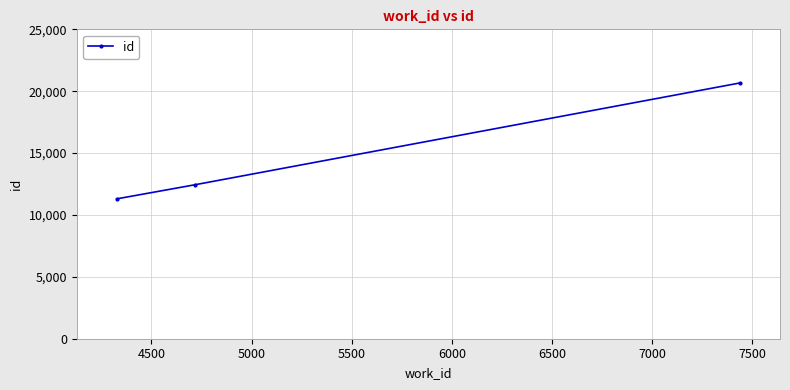

Reading right to left, extract all data points from this chart.

20667	12443	11302